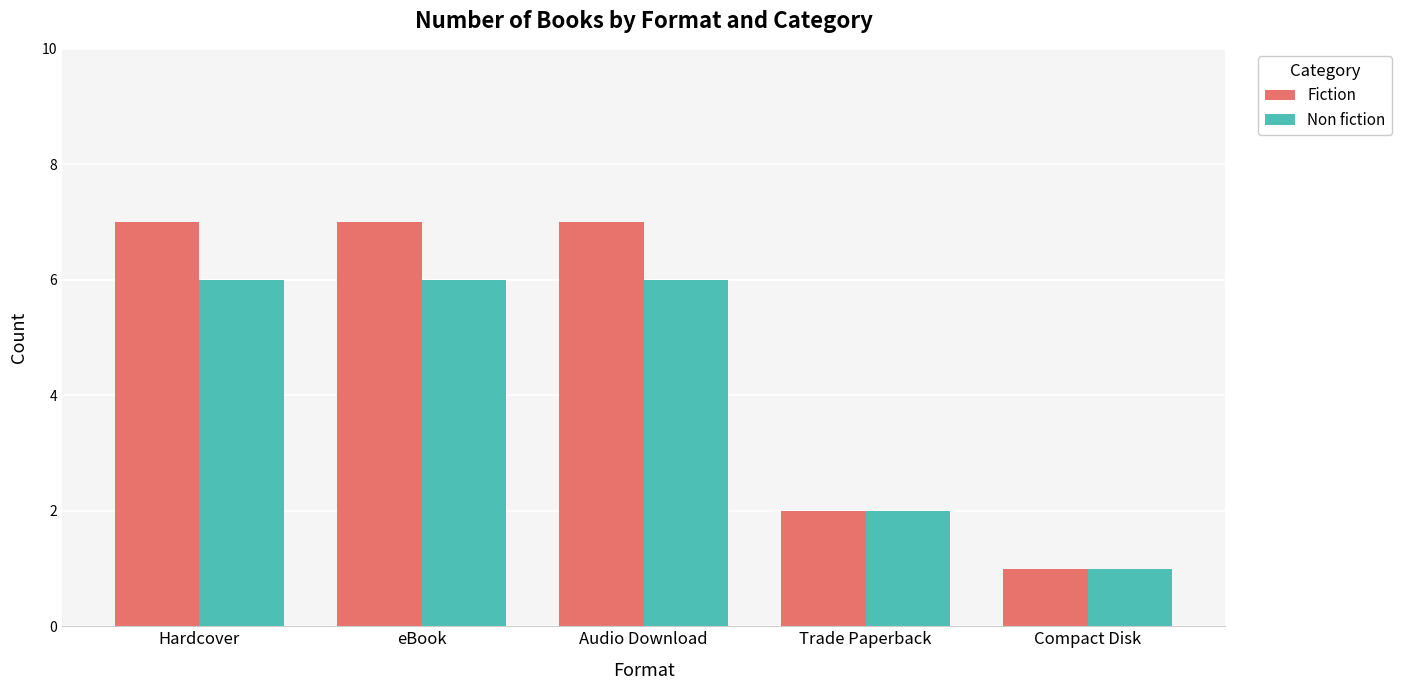

Which label corresponds to the smallest value in the chart?

Compact Disk